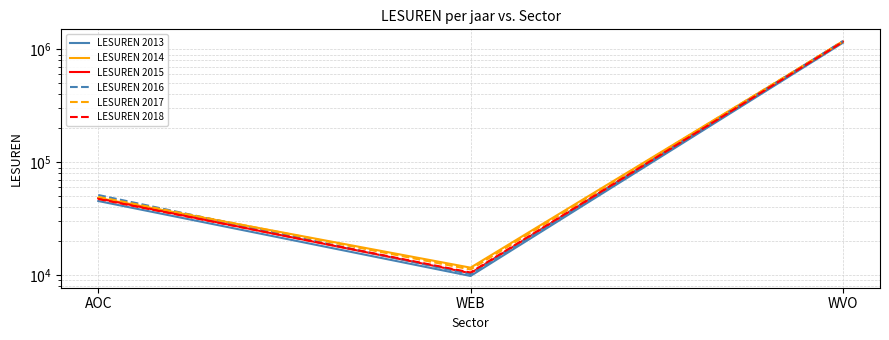

Reading left to right, transcribe all the data shown in this chart.

LESUREN 2013: AOC=45478	WEB=9869	WVO=1143234
LESUREN 2014: AOC=48419	WEB=11693	WVO=1166693
LESUREN 2015: AOC=47954	WEB=10441	WVO=1174568
LESUREN 2016: AOC=51417	WEB=10234	WVO=1185403
LESUREN 2017: AOC=49499	WEB=11271	WVO=1179379
LESUREN 2018: AOC=47358	WEB=10597	WVO=1164707